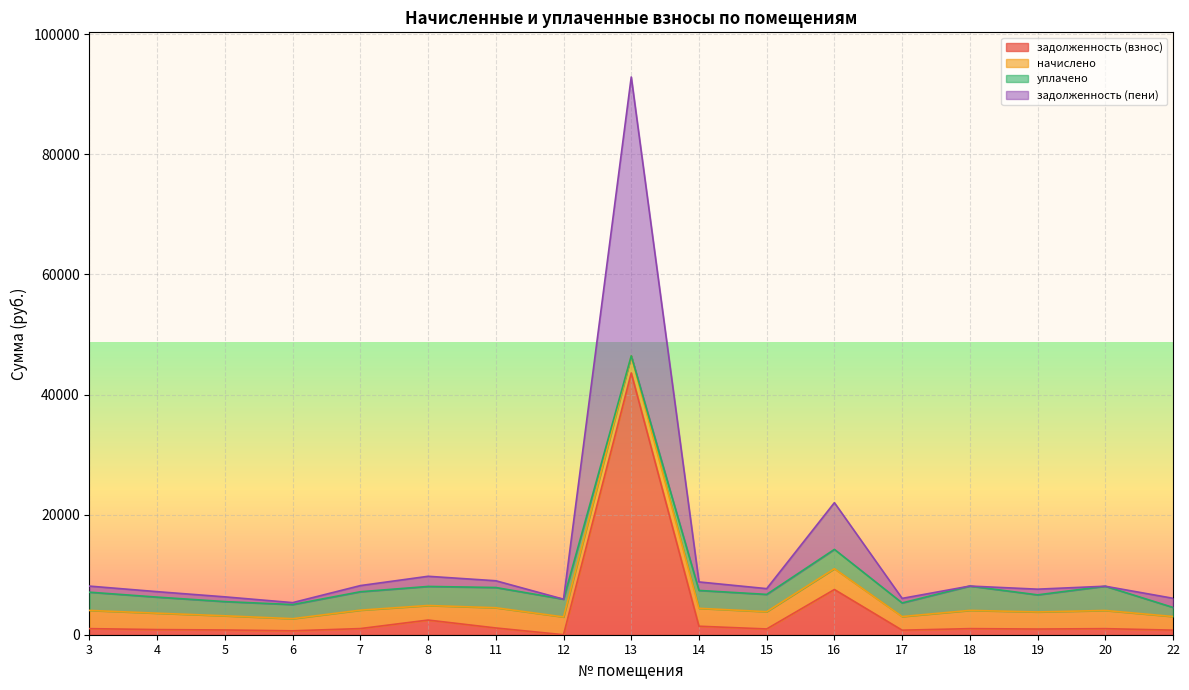

What is the maximum value for задолженность (взнос)?

43592.0